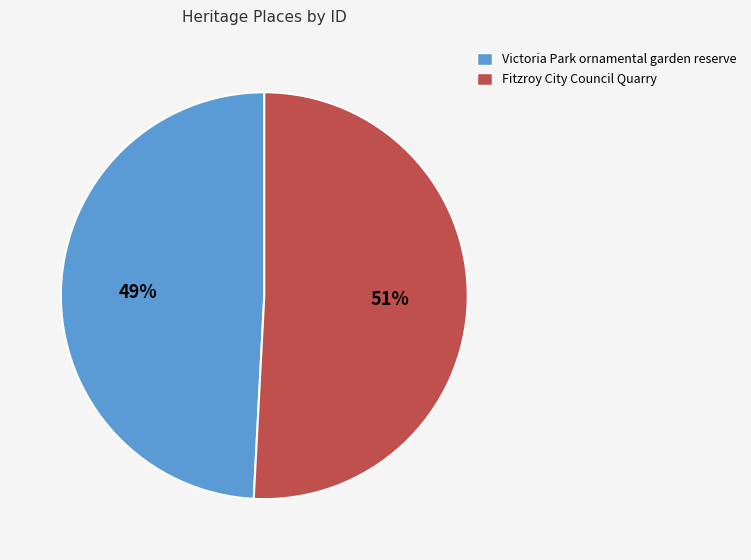

Is it true that Victoria Park ornamental garden reserve is 40% of the pie?

False